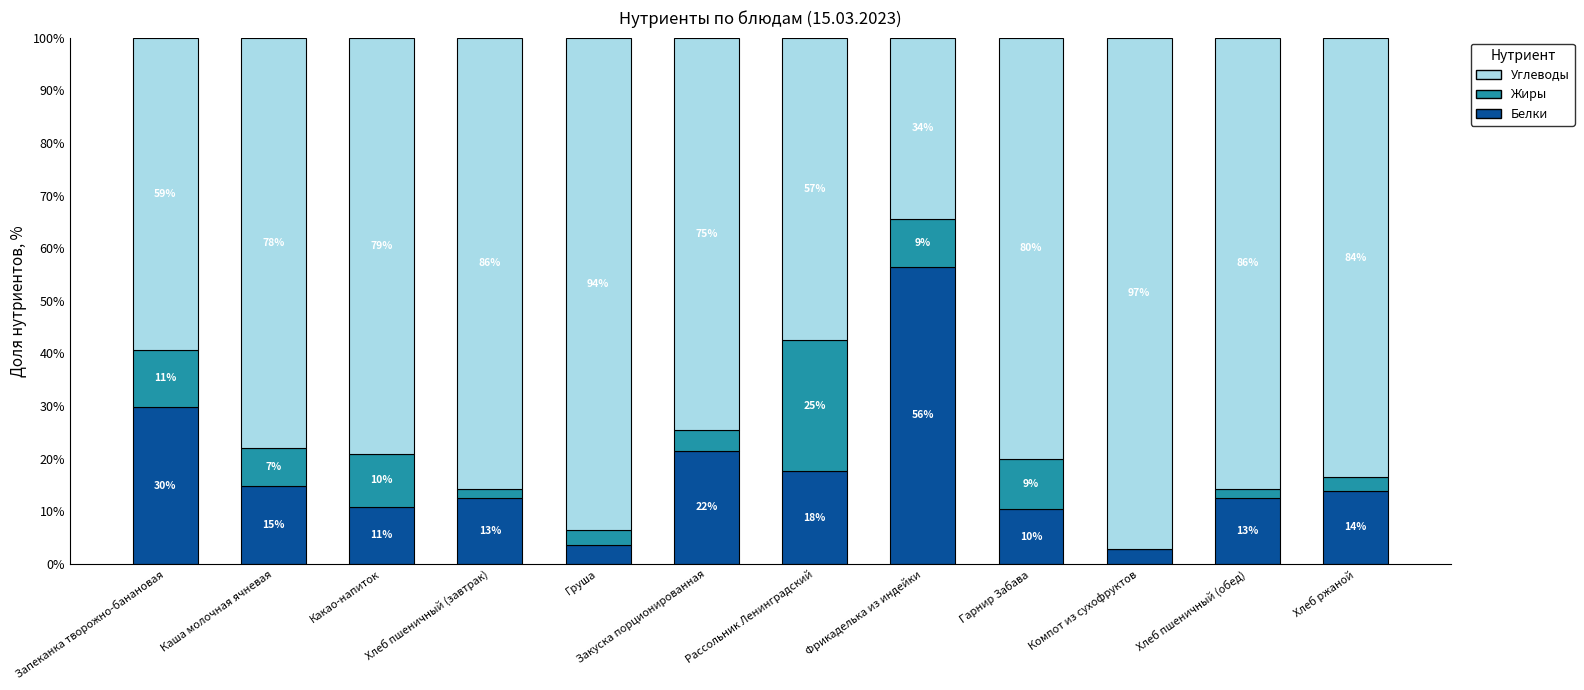

What are all the series names shown in the legend?

Углеводы, Жиры, Белки